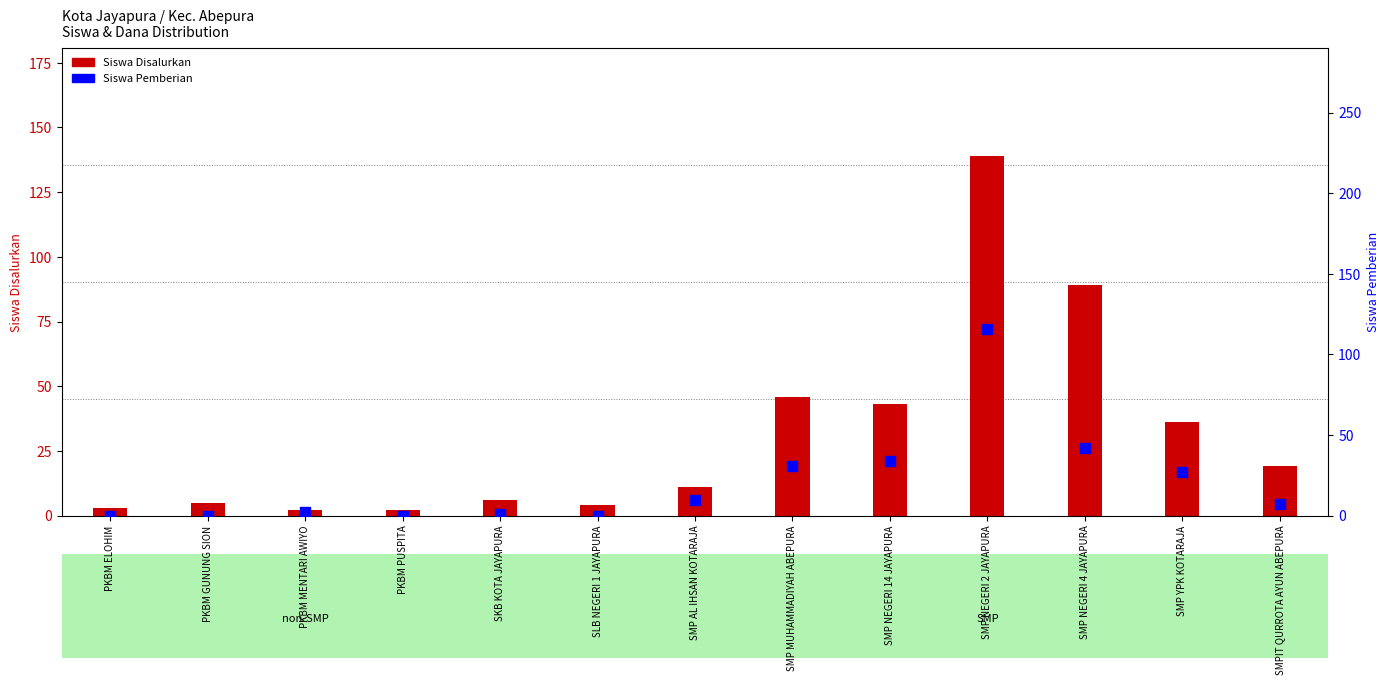

What are all the series names shown in the legend?

Siswa Disalurkan, Siswa Pemberian